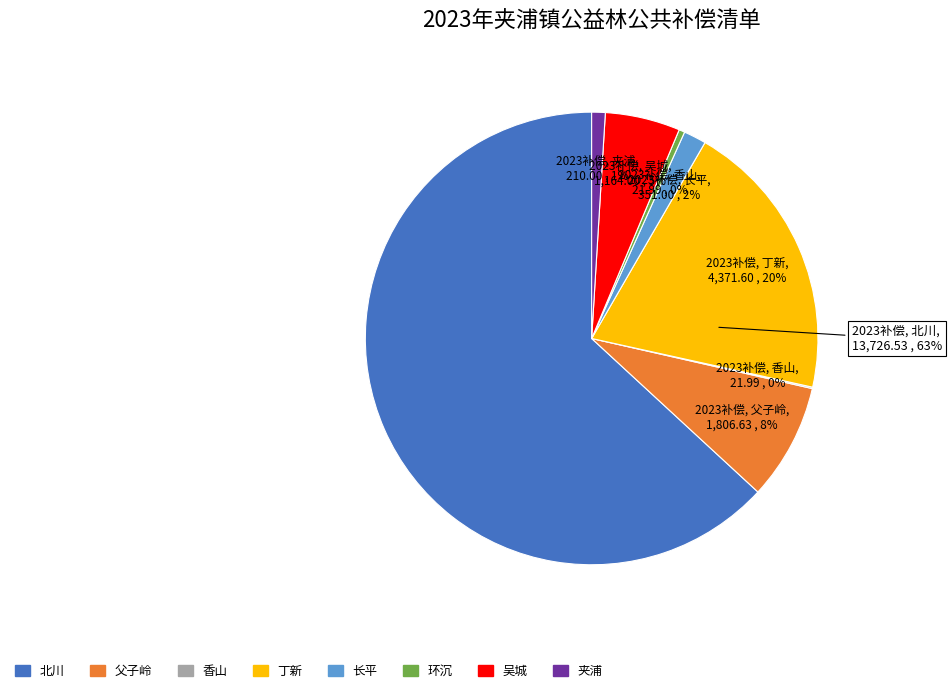

How many slices are in this pie chart?

8